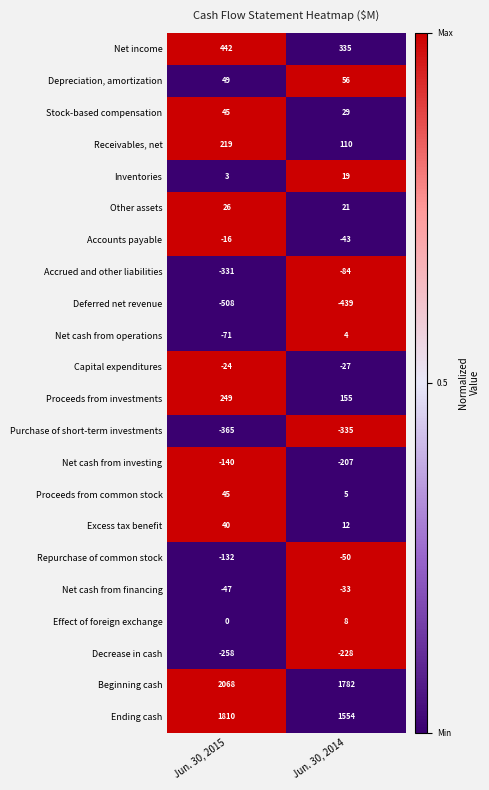

Between Jun. 30, 2015 and Jun. 30, 2014, which series saw the biggest shift?

Beginning cash